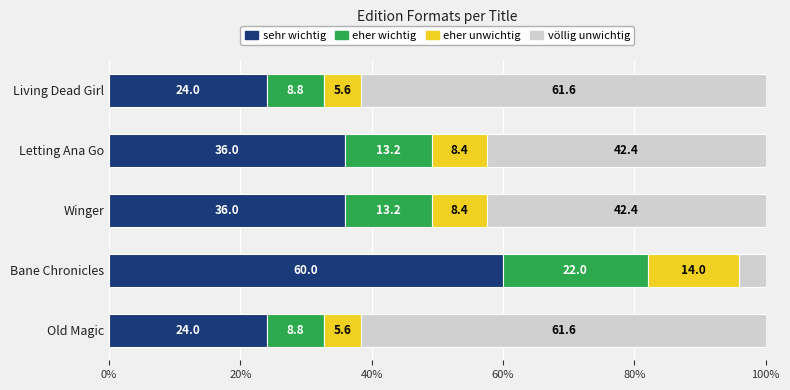

What is the approximate value of sehr wichtig at Bane Chronicles?

60.0